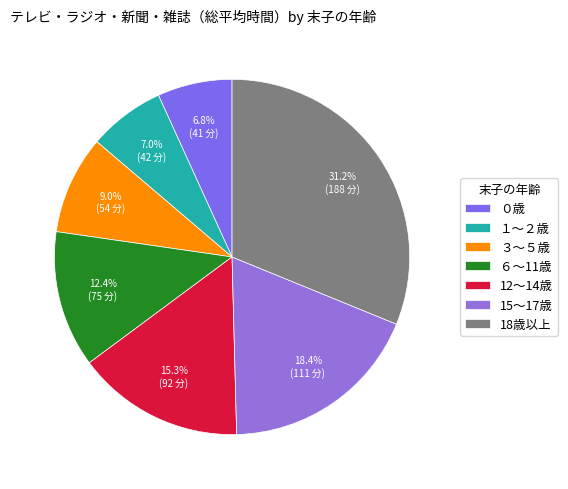

Is ６～11歳 the majority of the pie?

No